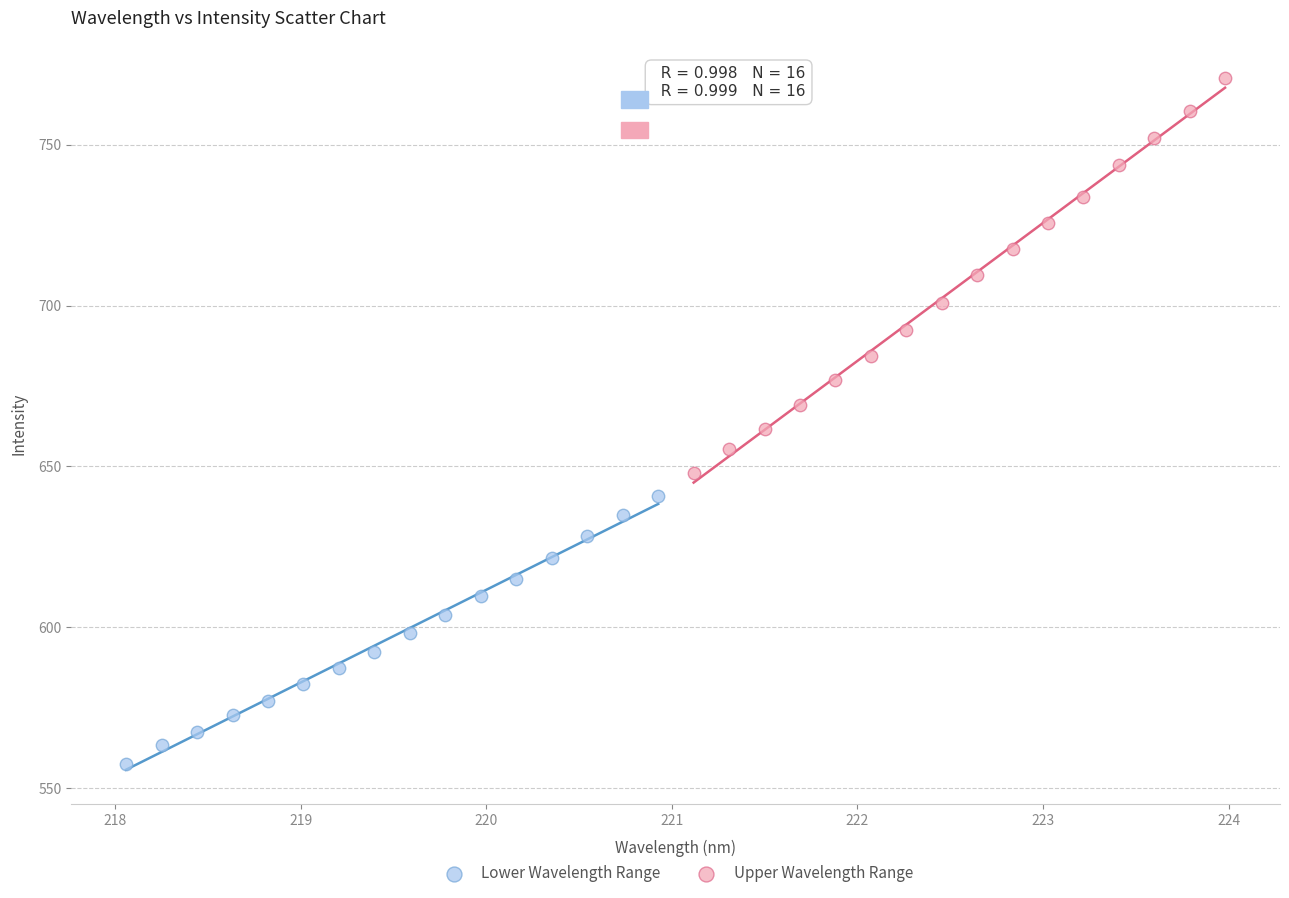

Which series reaches the maximum Y coordinate?

Upper Wavelength Range